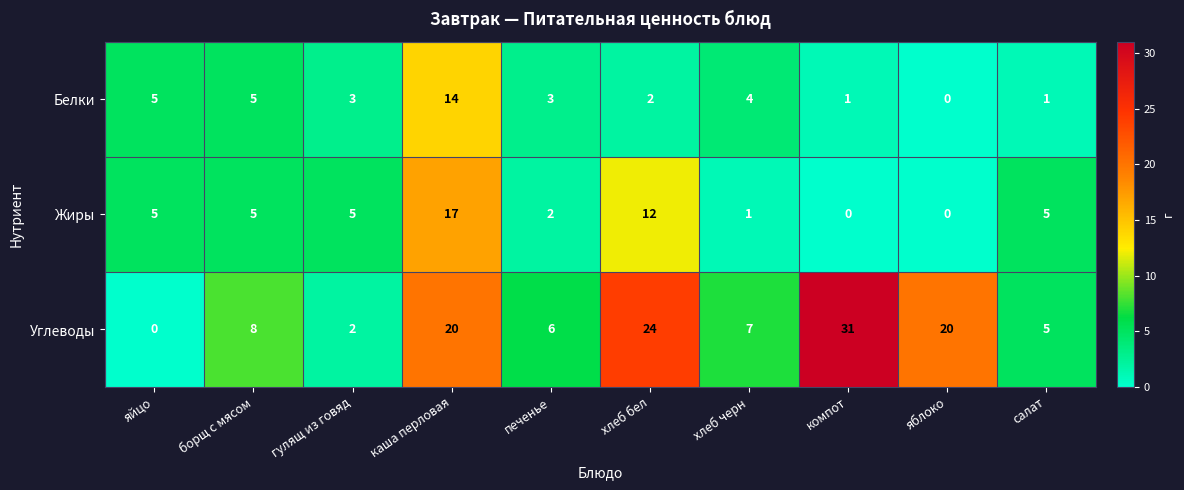

The value of Белки at борщ с мясом is 5. True or false?

True